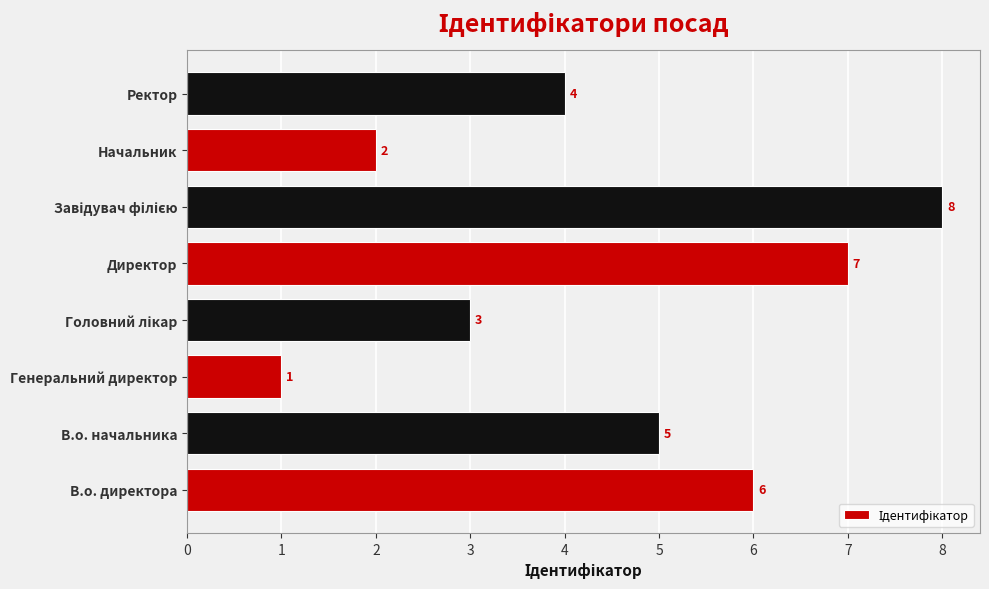

What is the difference between the maximum and minimum values?

7